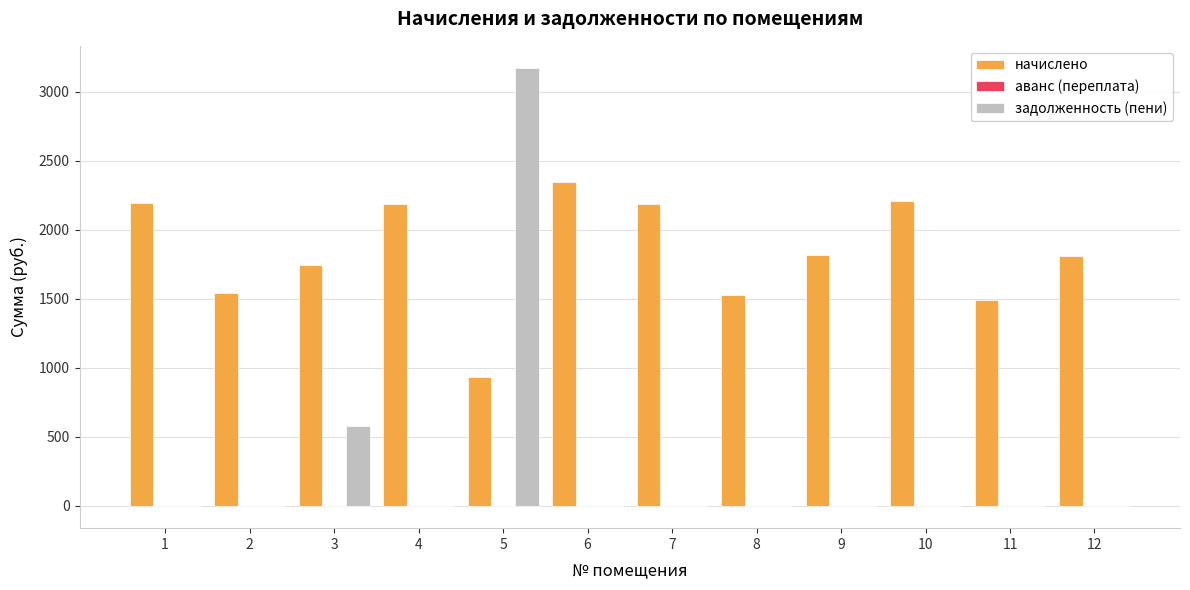

Which series changed the most between 10 and 12?

начислено